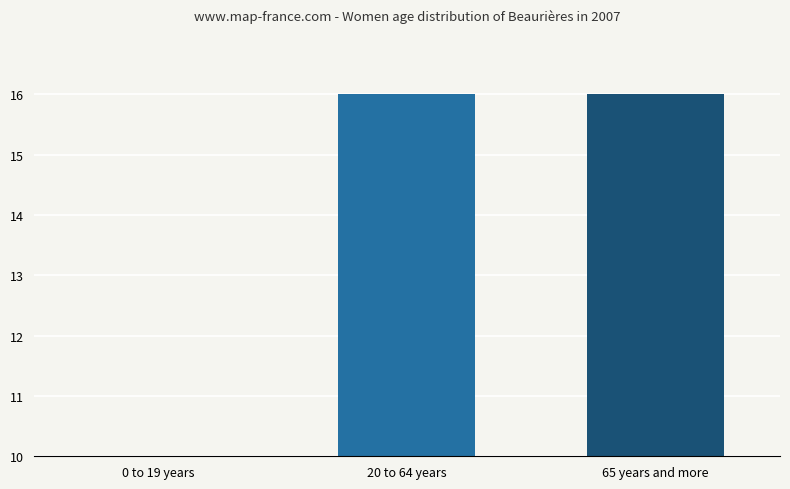

List the labels in order of value, smallest first.

0 to 19 years, 20 to 64 years, 65 years and more